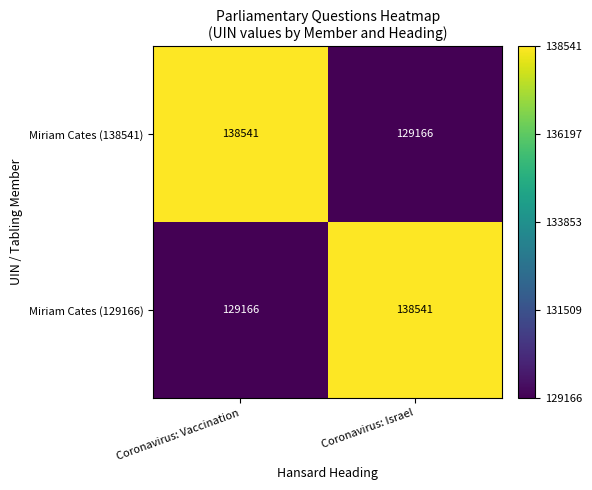

How many data points does each series have?

2